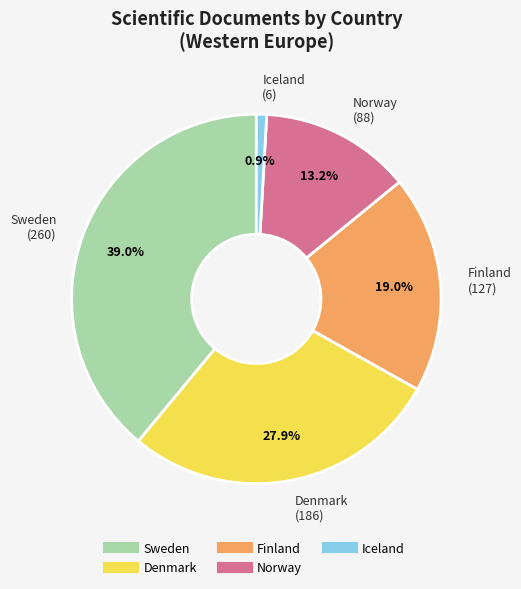

Does any single category account for the majority?

No